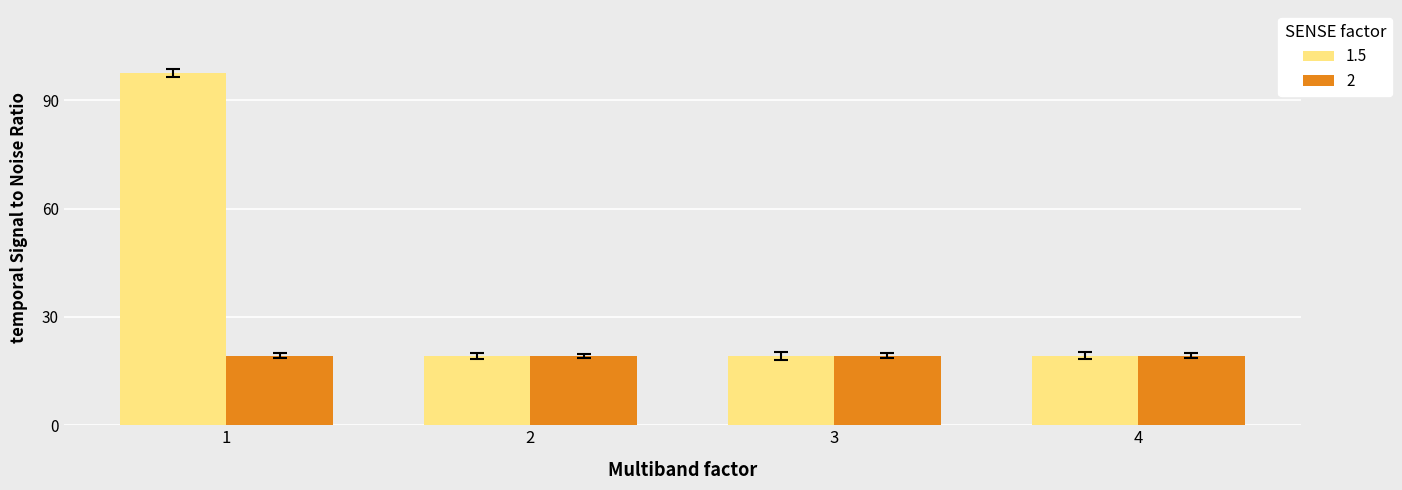

What is the total value across all series at 4?

38.5